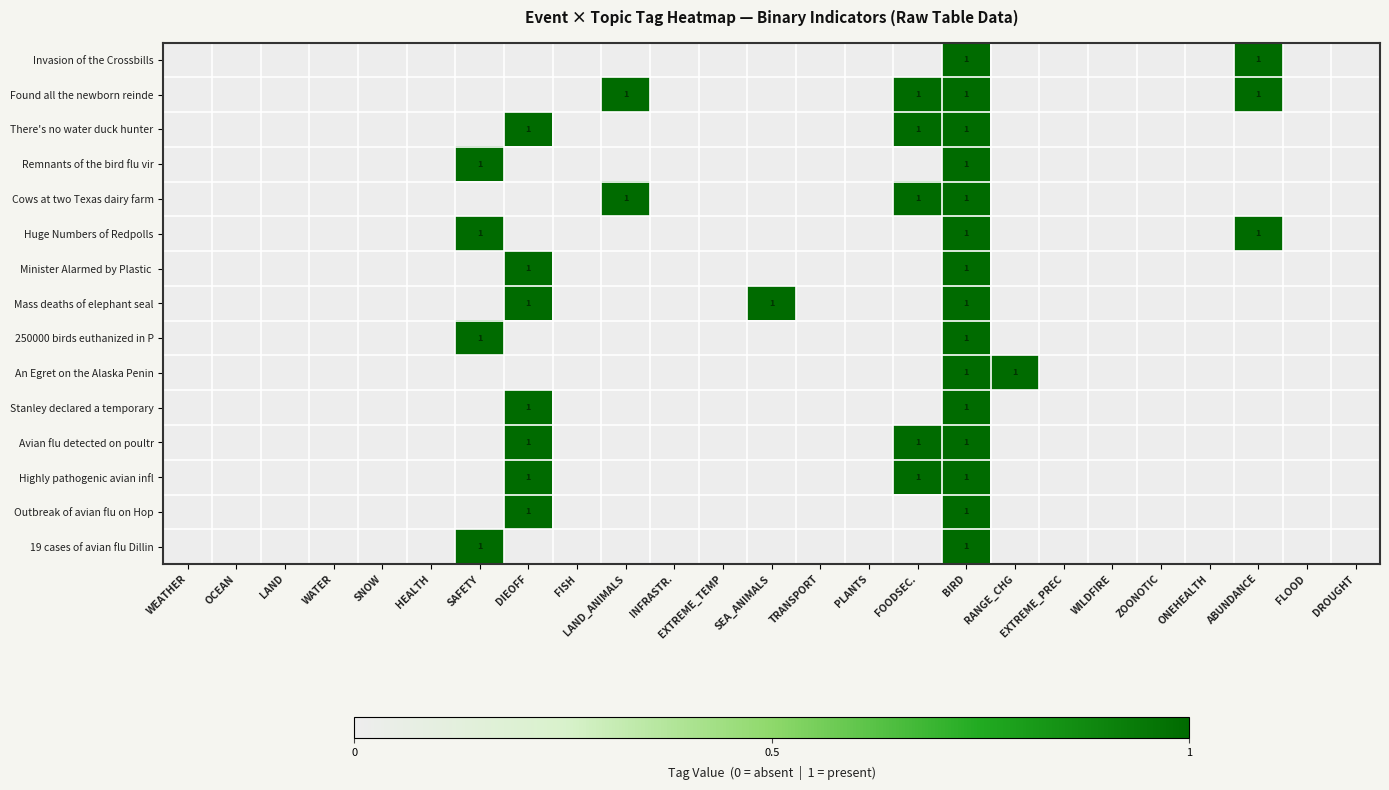

The value of Avian flu detected on poultr at FOODSEC. is 1. True or false?

True